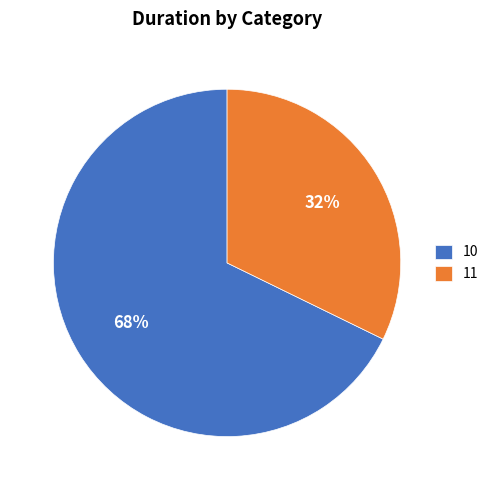

Count the number of slices in the pie.

2